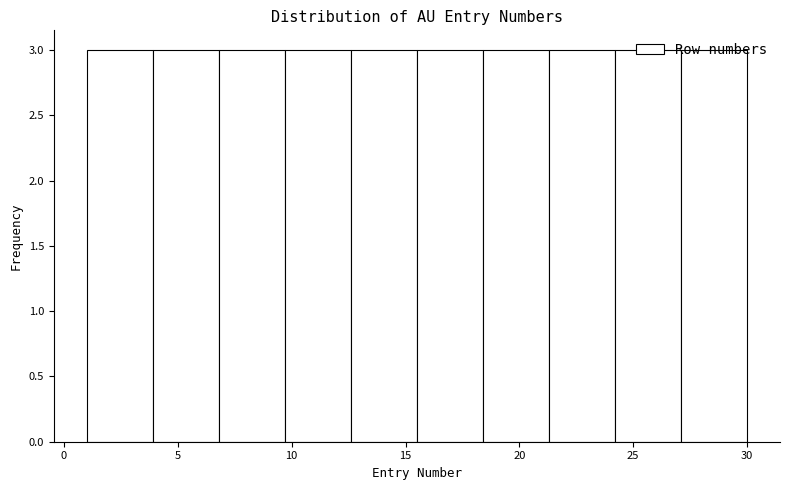

How tall is the bar that spans 9.7 to 12.6 on the x-axis? Neither the bar edges nor the heights are printed on the chart, so give them approximately, as read against the axes.

3